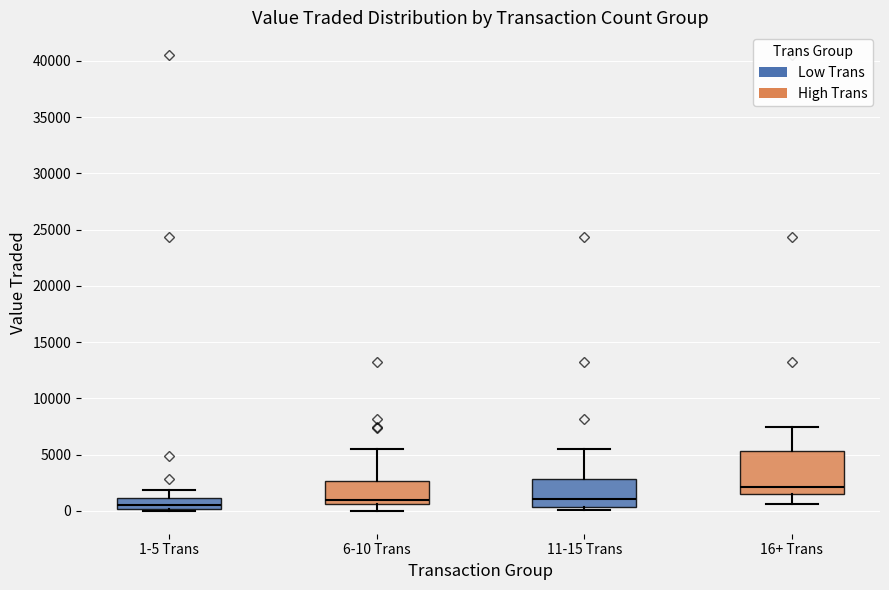

Reading left to right, transcribe this box plot: for each box, give where its median line is, the range the box spans, and where its two whiskers end, as read against the y-axis. The values are not printed on the chart, so give them approximately, as read against the axis.

1-5 Trans: median 500, box 0 to 1000, whiskers 0 to 2000
6-10 Trans: median 1000, box 500 to 2500, whiskers 0 to 5500
11-15 Trans: median 1000, box 500 to 3000, whiskers 0 to 5500
16+ Trans: median 2000, box 1500 to 5500, whiskers 500 to 7500